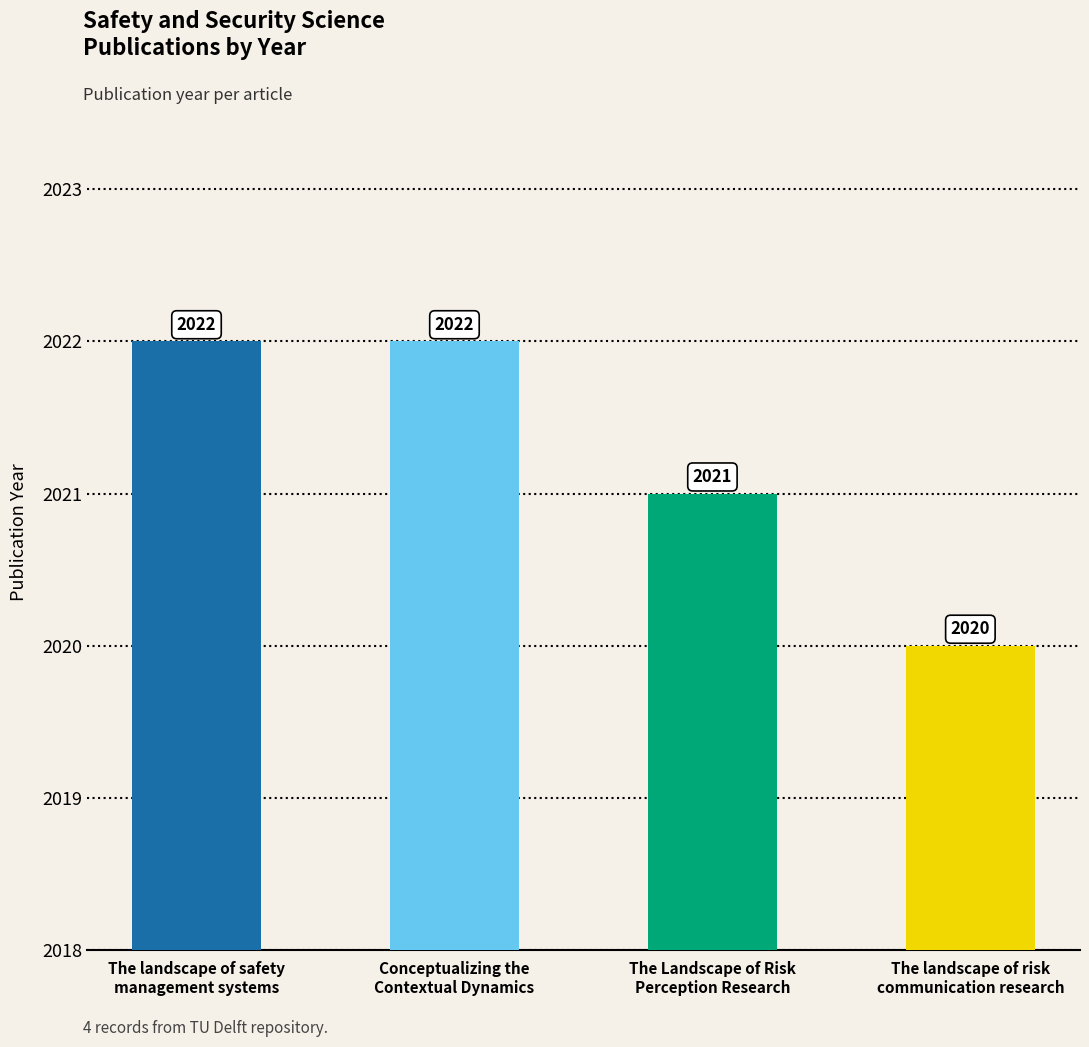

Are the bars grouped side by side (vs. stacked)?

No